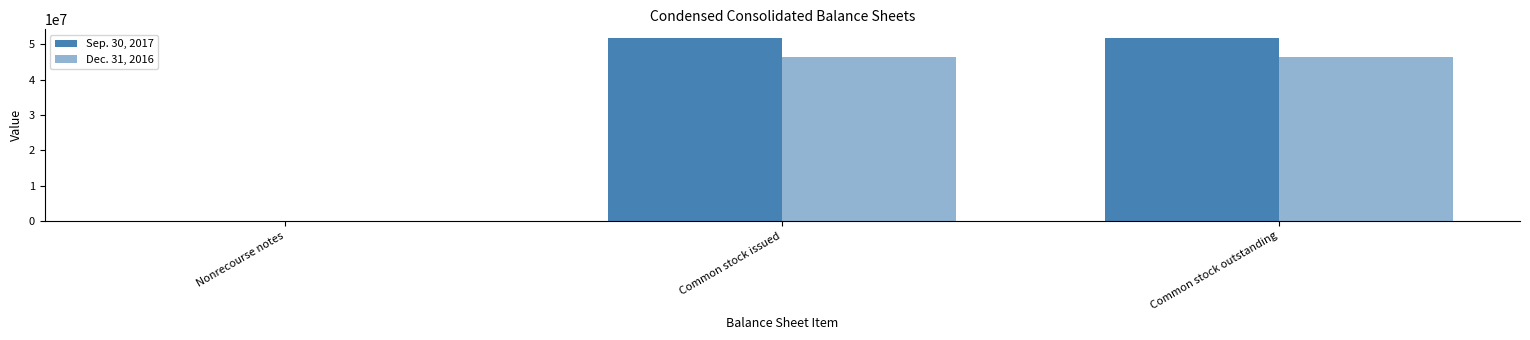

What is the label of the 2nd bar from the left?

Common stock issued